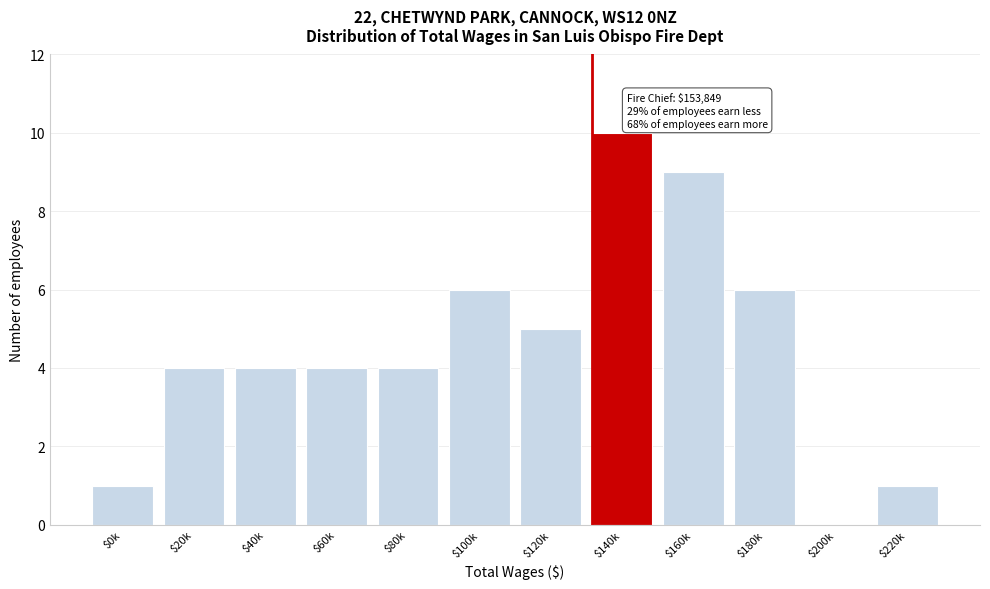

At which category does the chart reach its peak across all series?

$140k